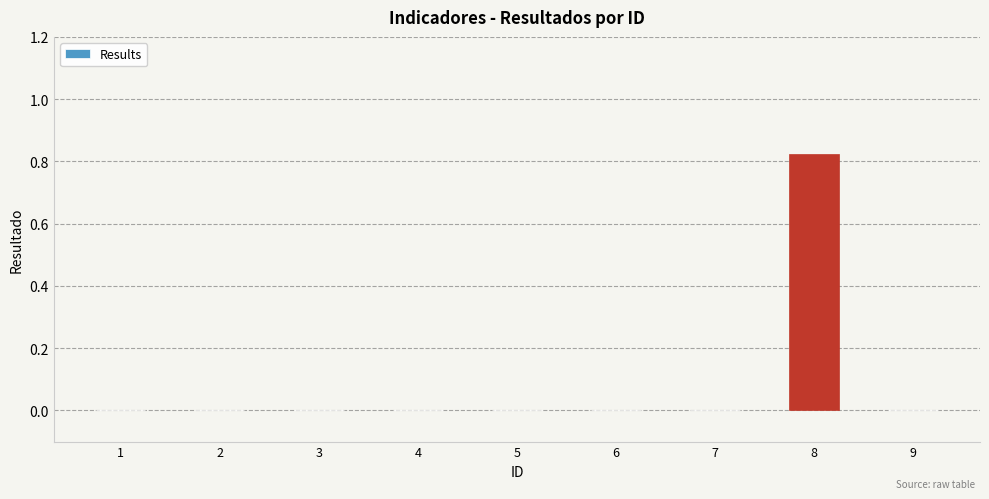

The value at 7 is 0.0. True or false?

True